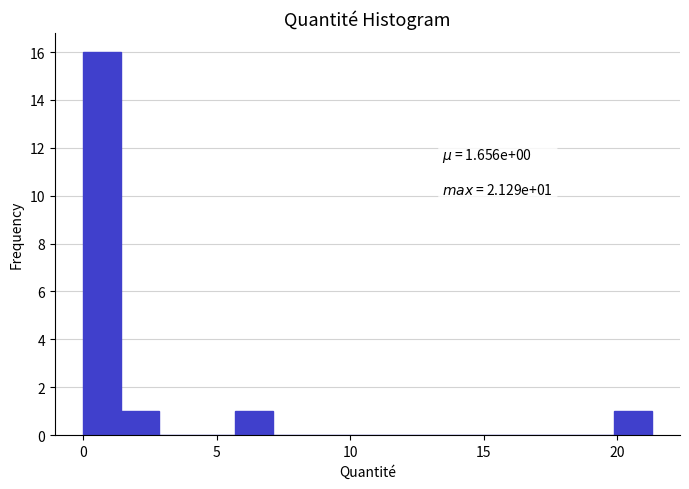

Read against the x-axis, roughly where is the centre of the tallest bar?

0.5